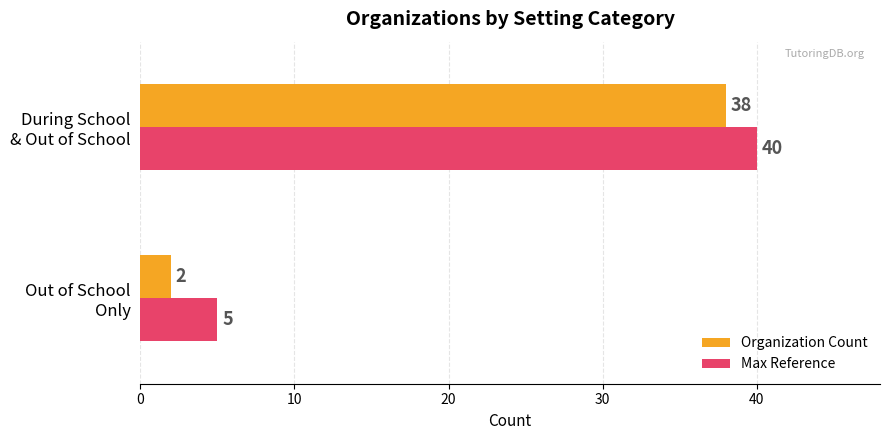

What are all the series names shown in the legend?

Organization Count, Max Reference